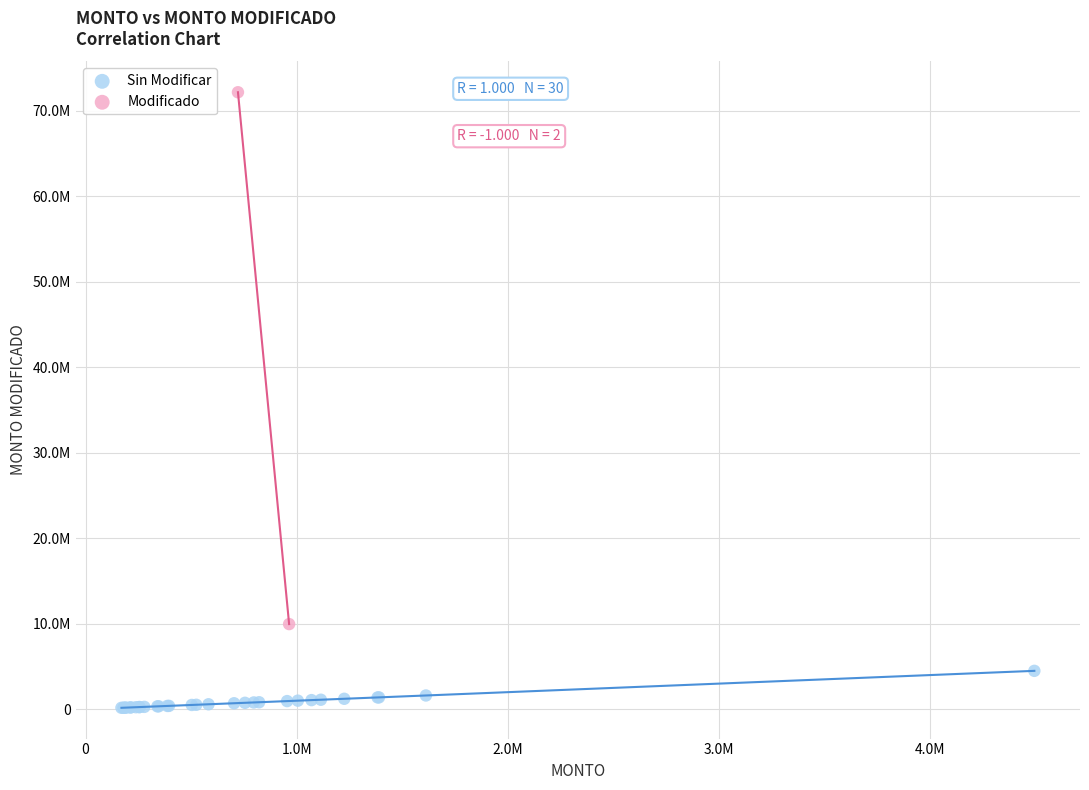

What are all the series names shown in the legend?

Sin Modificar, Modificado